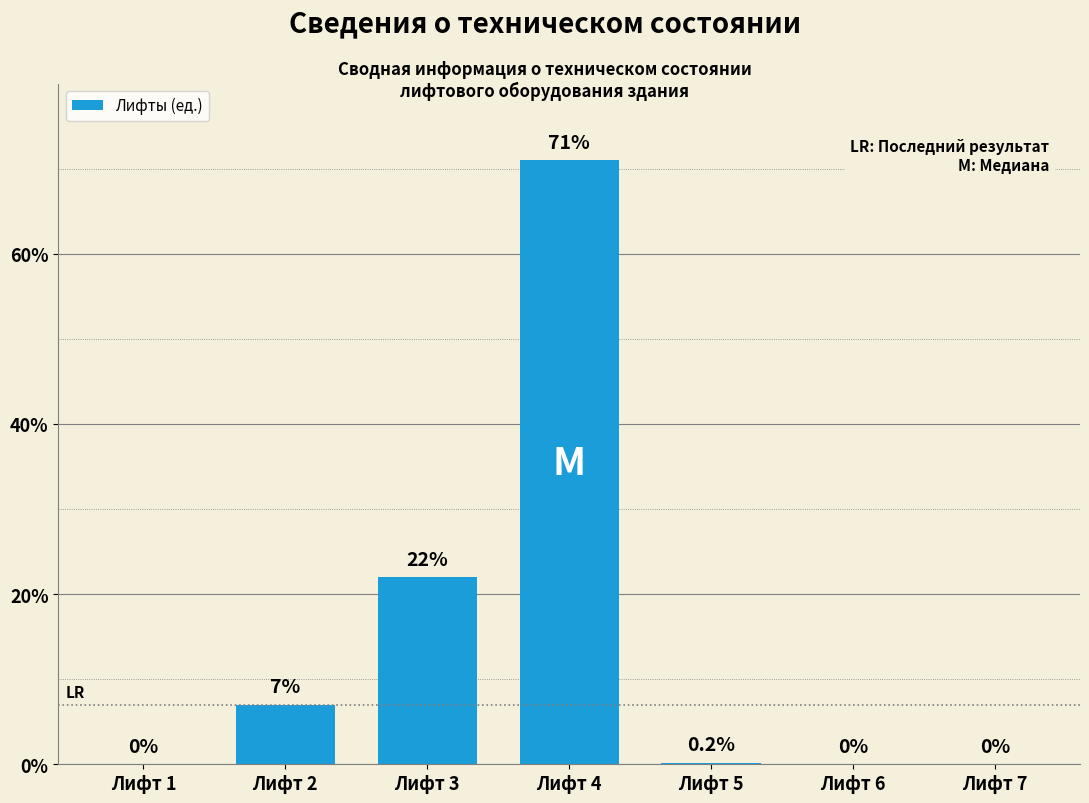

At which category does the chart reach its peak across all series?

Лифт 4